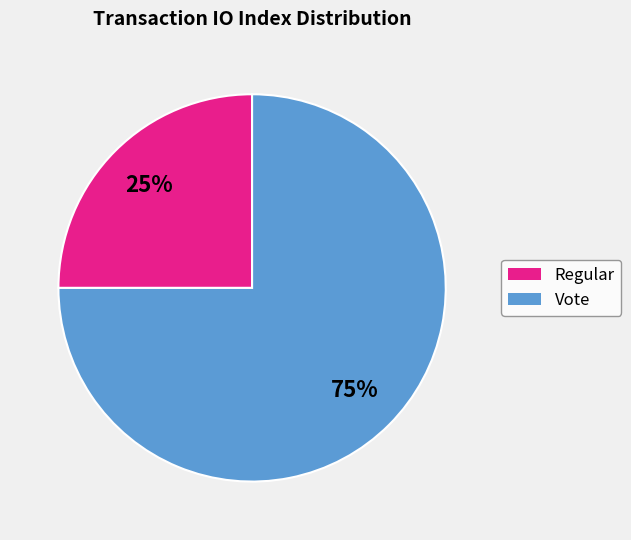

To the nearest percent, what is the average slice percentage?

50%